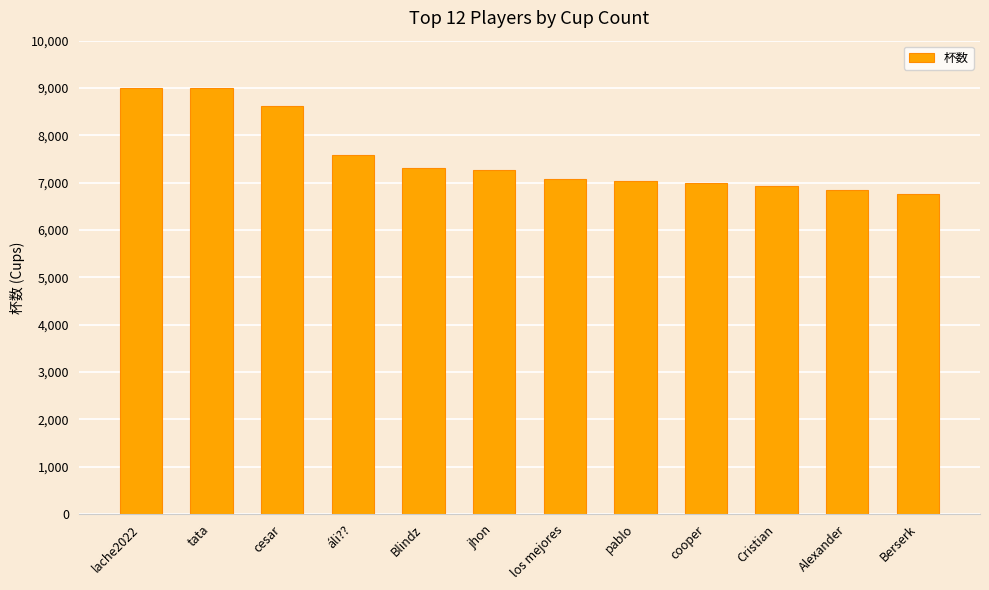

How many categories are shown in the chart?

12